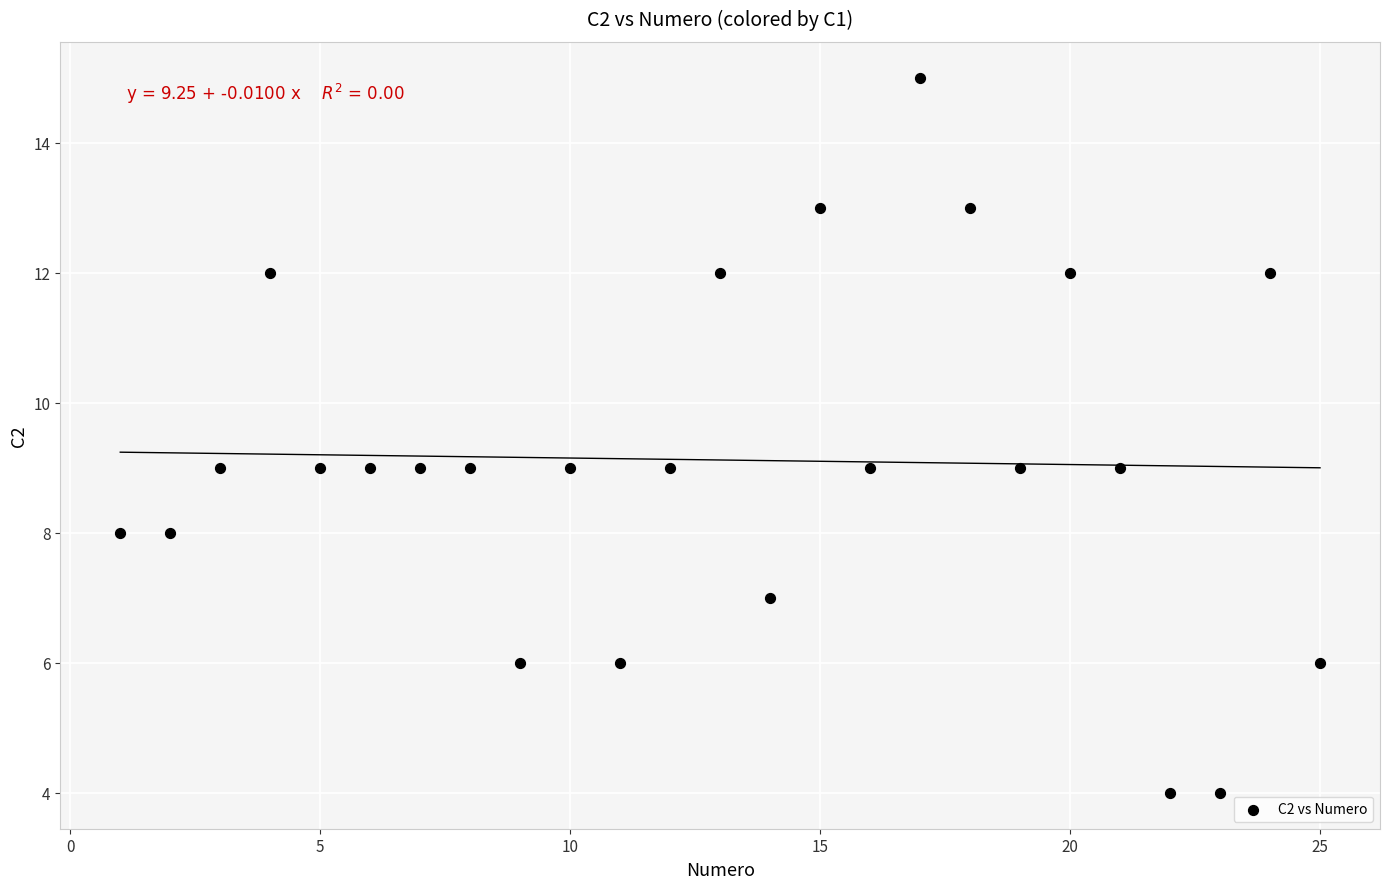

Count the number of points in this scatter plot.

25